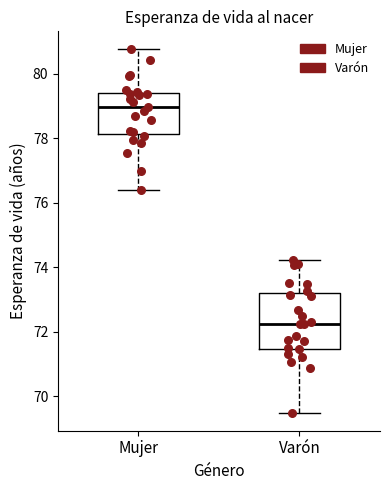

Reading left to right, read every box against the y-axis: the position of its median line, the range the box covers, and the ends of its whiskers. The values are not printed on the chart, so give them approximately, as read against the axis.

Mujer: median 79.0, box 78.2 to 79.4, whiskers 76.4 to 80.8
Varón: median 72.2, box 71.4 to 73.2, whiskers 69.6 to 74.2